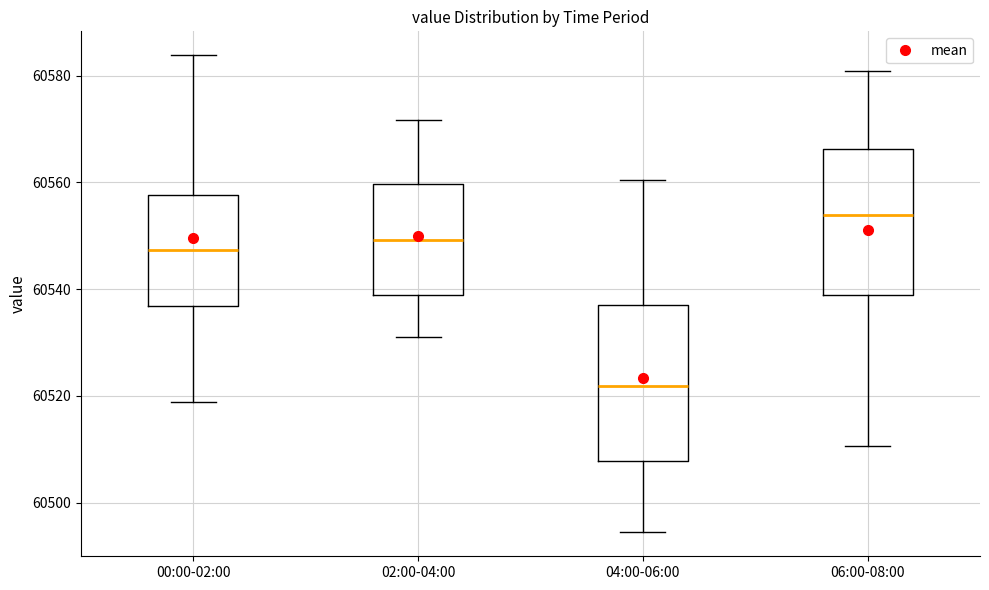

Where does the upper whisker of the box for 06:00-08:00 end on the y-axis? The values are not printed on the chart, so give them approximately, as read against the axis.

60580